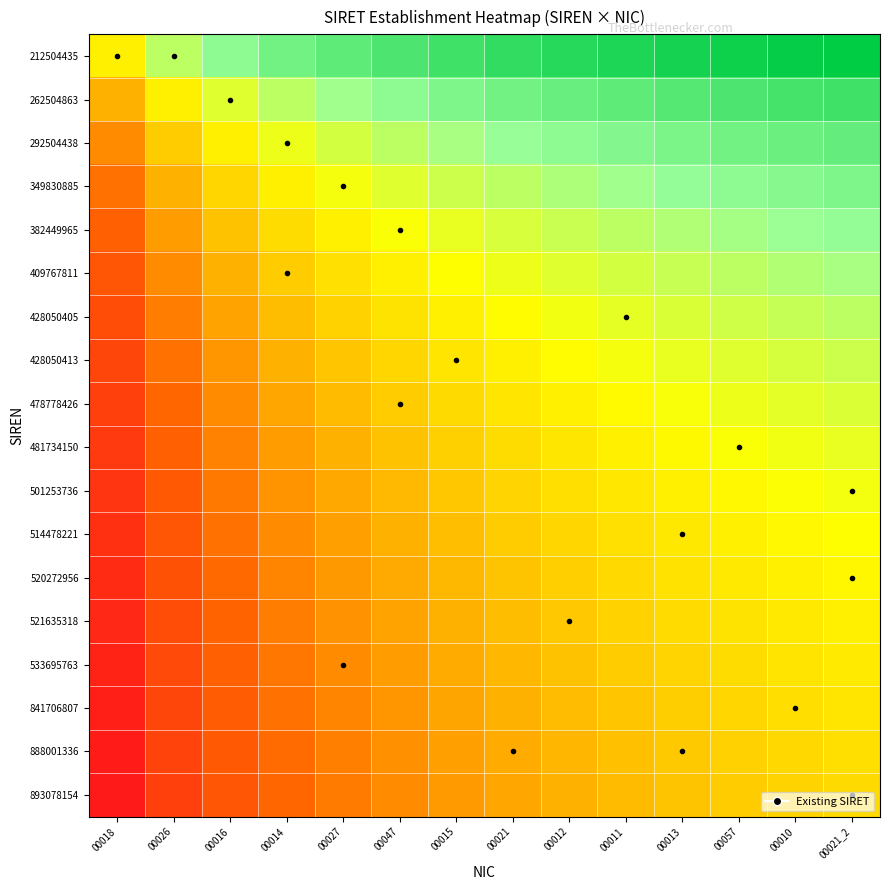

Rank the series at 00026 from lowest to highest value.

893078154, 888001336, 841706807, 533695763, 521635318, 520272956, 514478221, 501253736, 481734150, 478778426, 428050413, 428050405, 409767811, 382449965, 349830885, 292504438, 262504863, 212504435